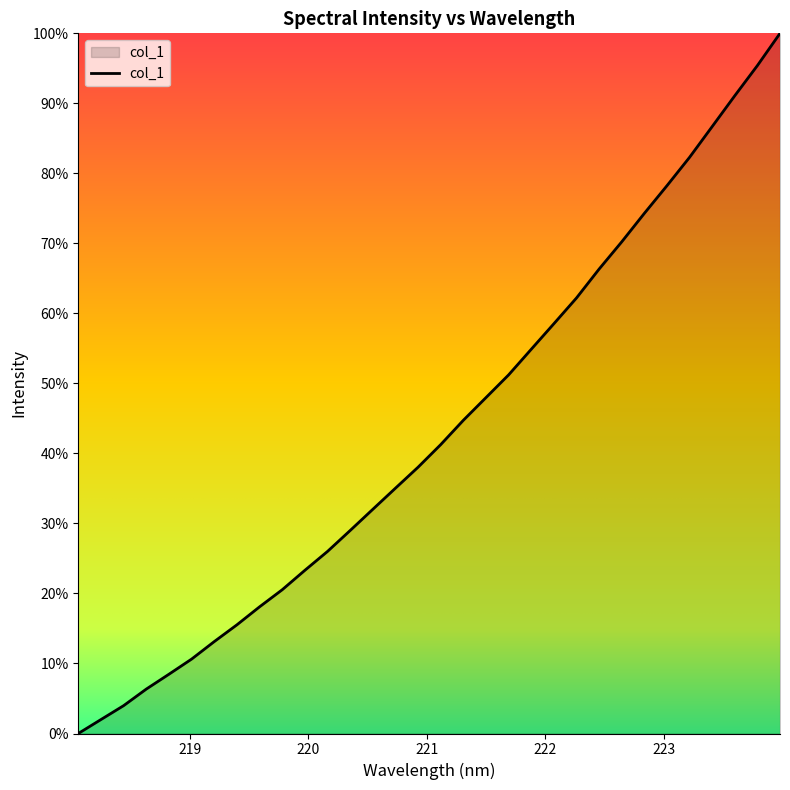

What is the difference between the maximum and minimum values?

100.0